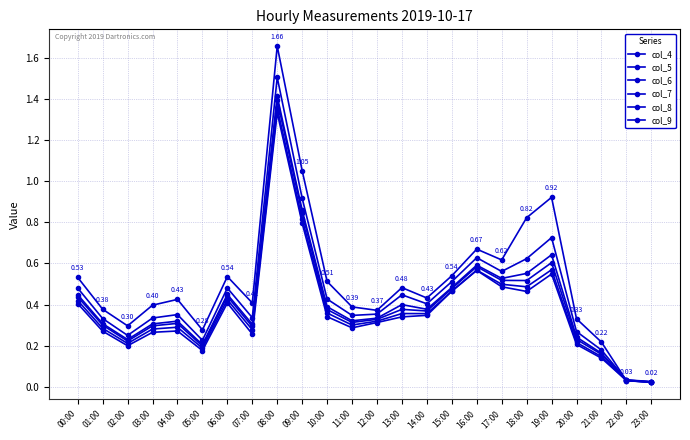

What is the value of the col_5 point at the 19th from the left?

0.6